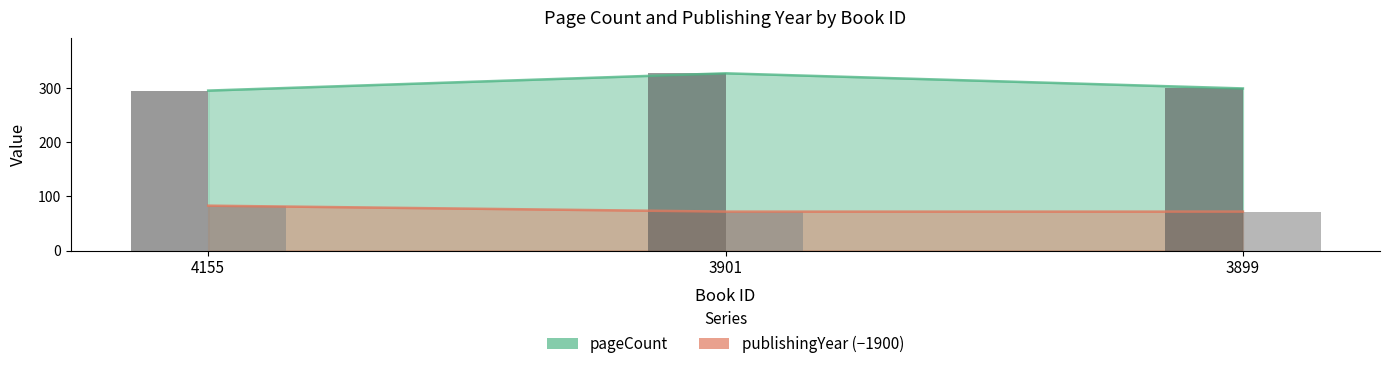

At which category is the sum across all series the highest?

3901